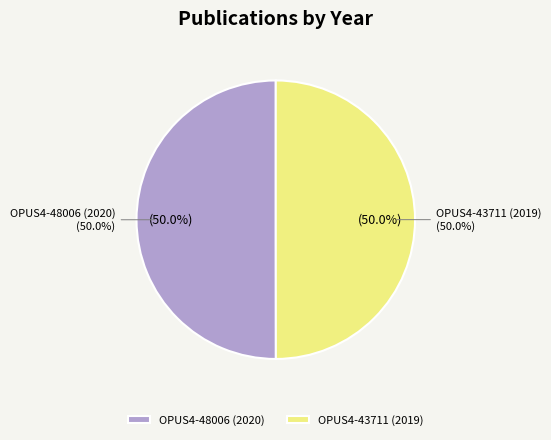

Count the number of slices in the pie.

2